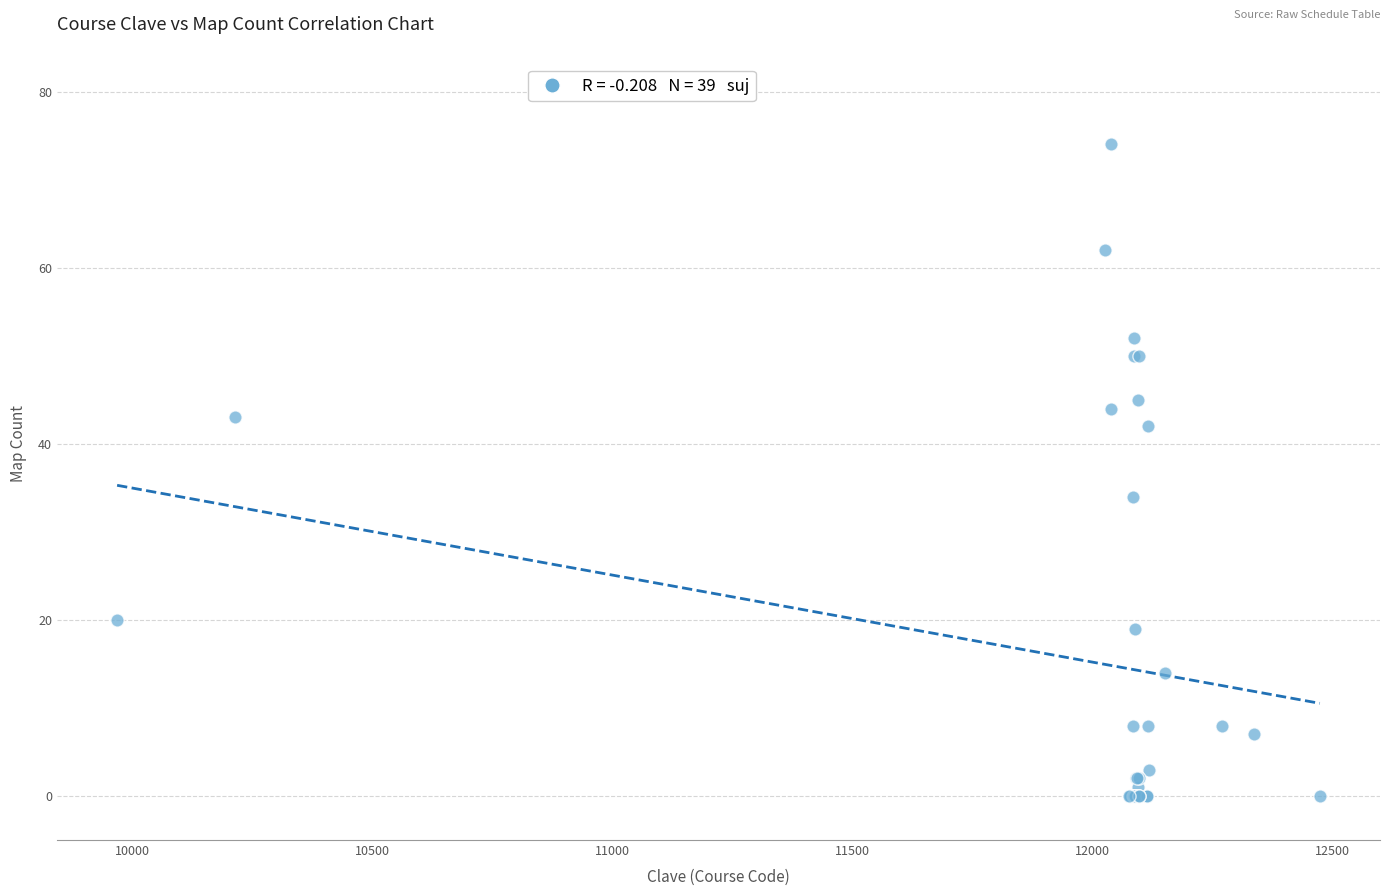

What Y value in the scatter plot is closest to 37?

34